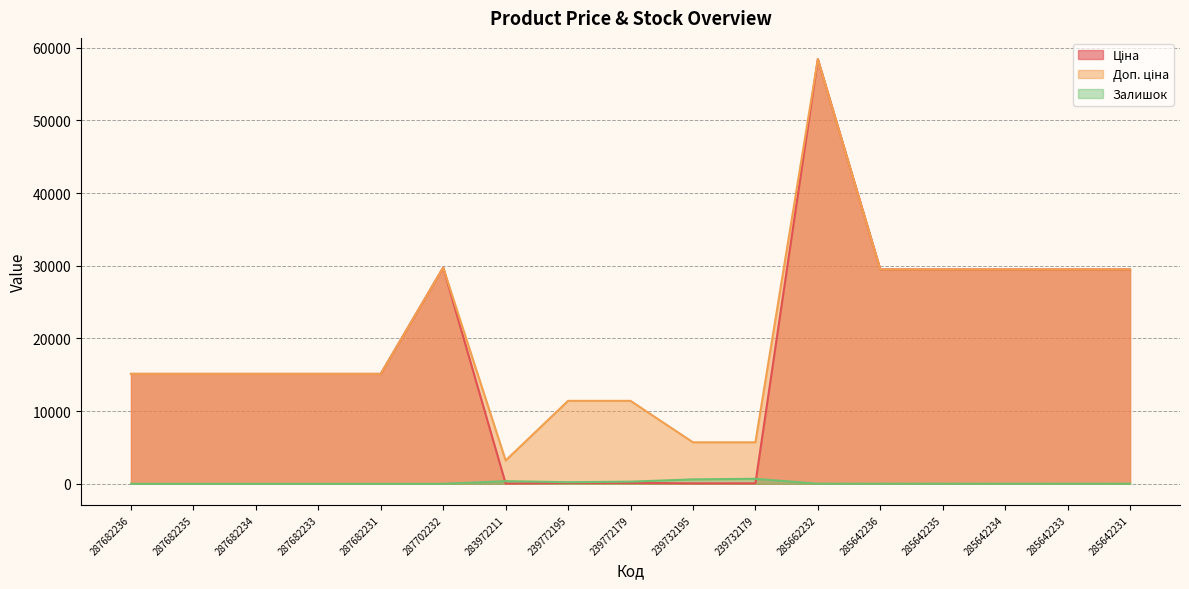

At which category does Ціна reach its first local peak?

287702232